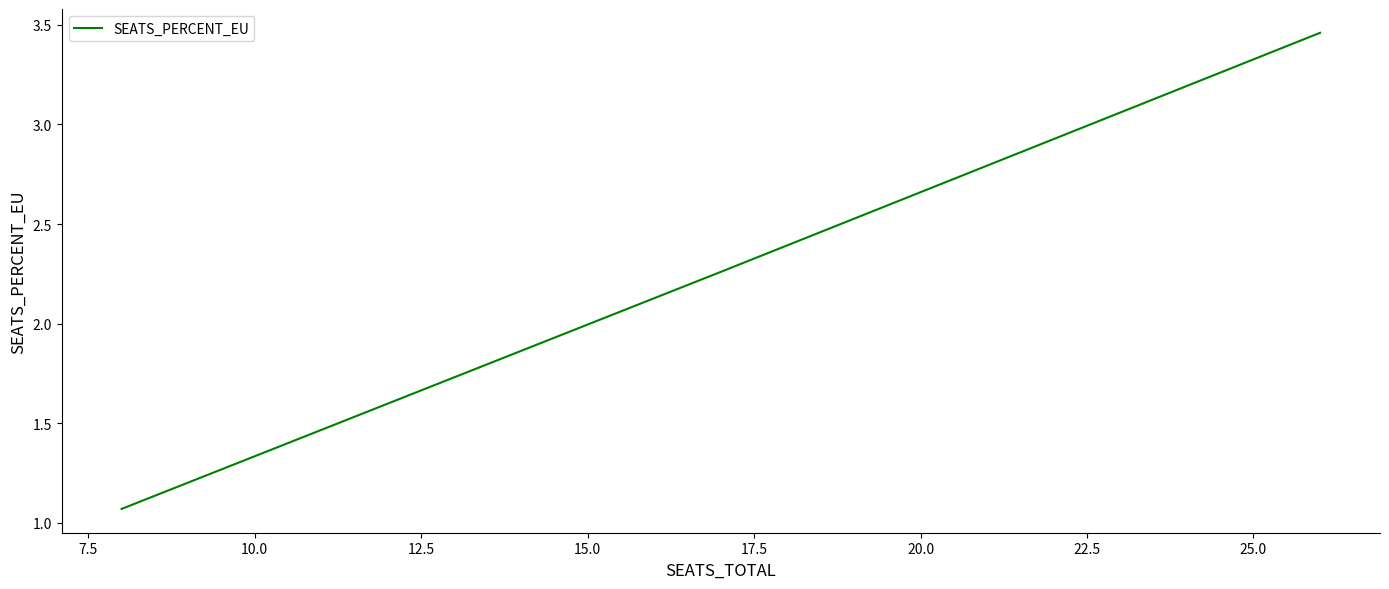

What is the sum of all values?

6.8